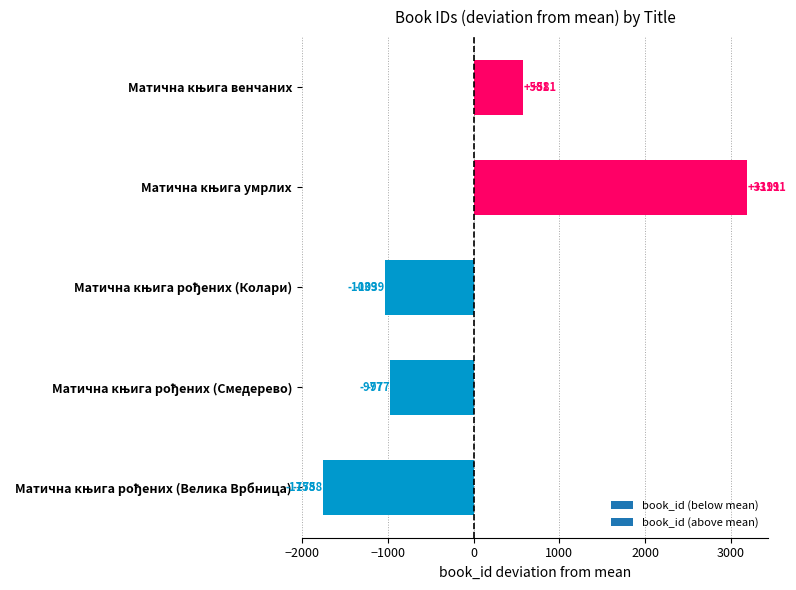

What is the difference between the maximum and second lowest values?

4230.0